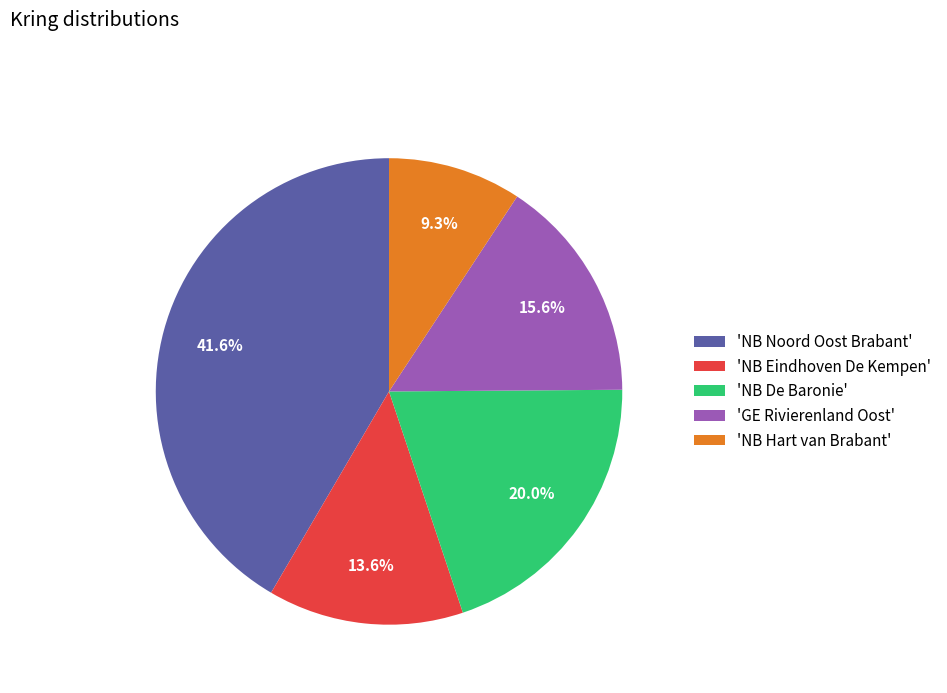

Which slice is the smallest?

'NB Hart van Brabant'